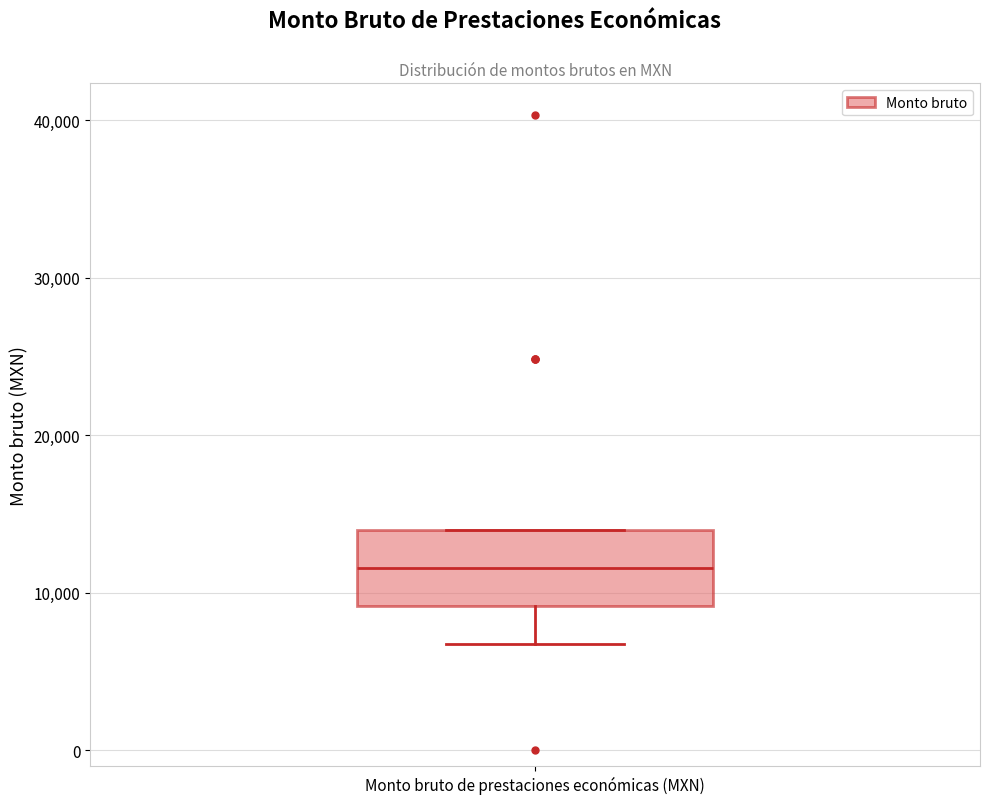

Read this box plot against the y-axis: the position of the median line, the range covered by the box, and the ends of both whiskers. The values are not printed on the chart, so give them approximately, as read against the axis.

median 12000, box 9000 to 14000, whiskers 7000 to 14000